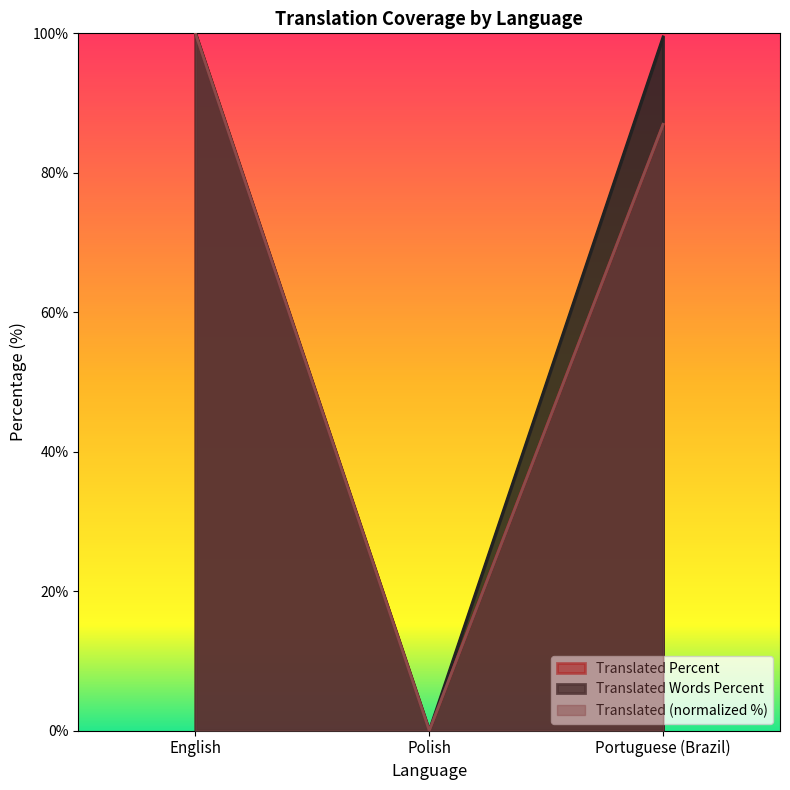

At which label does translated_words_percent first exceed 99?

English